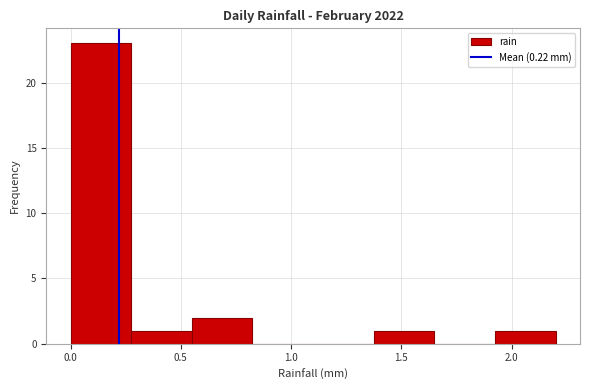

Over which range of the x-axis is the bar tallest?

0.000 to 0.275